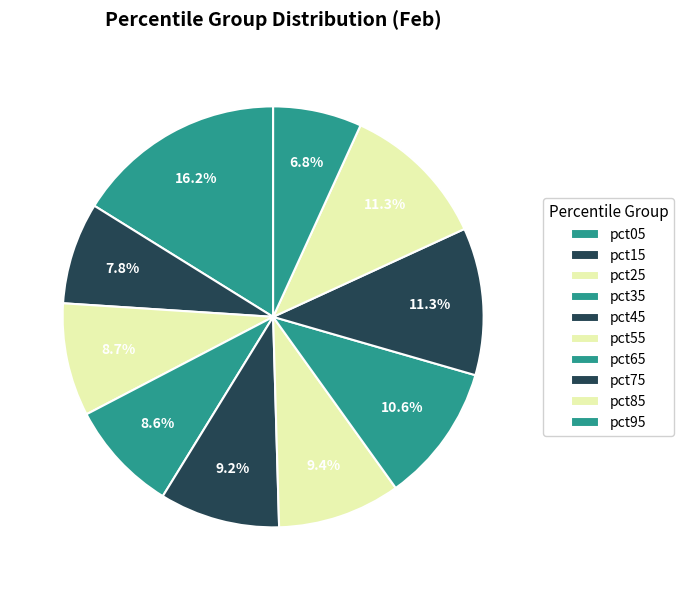

Rank the categories by value from highest to lowest.

pct05, pct85, pct75, pct65, pct55, pct45, pct25, pct35, pct15, pct95